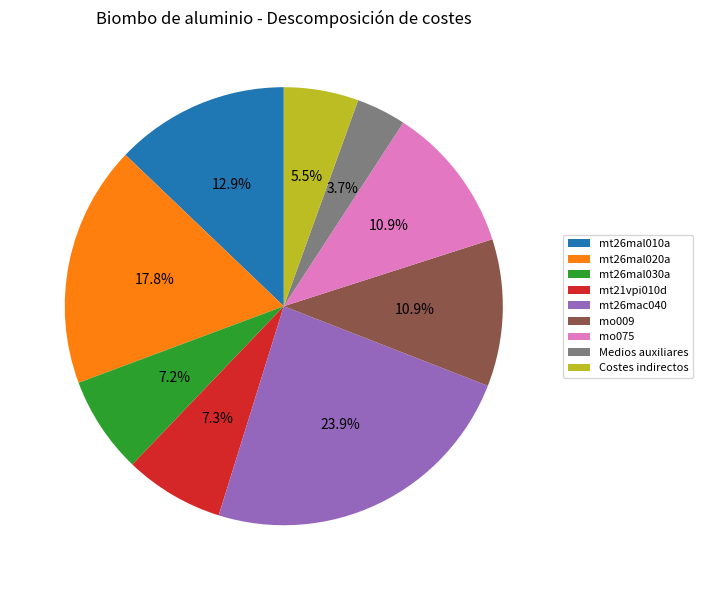

How many segments does this pie chart have?

9